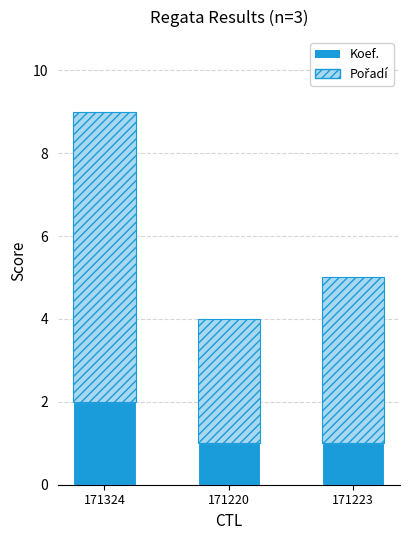

What is the value of the Koef. bar at the 2nd from the left?

1